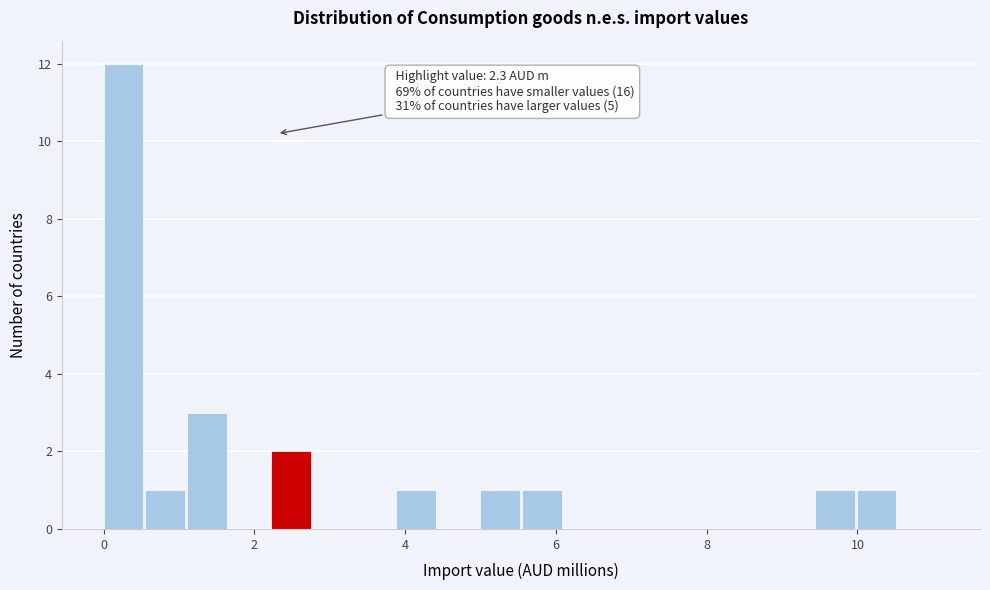

Around what value on the x-axis is the tallest bar? Give the approximate position of its centre, as read against the axis.

0.2